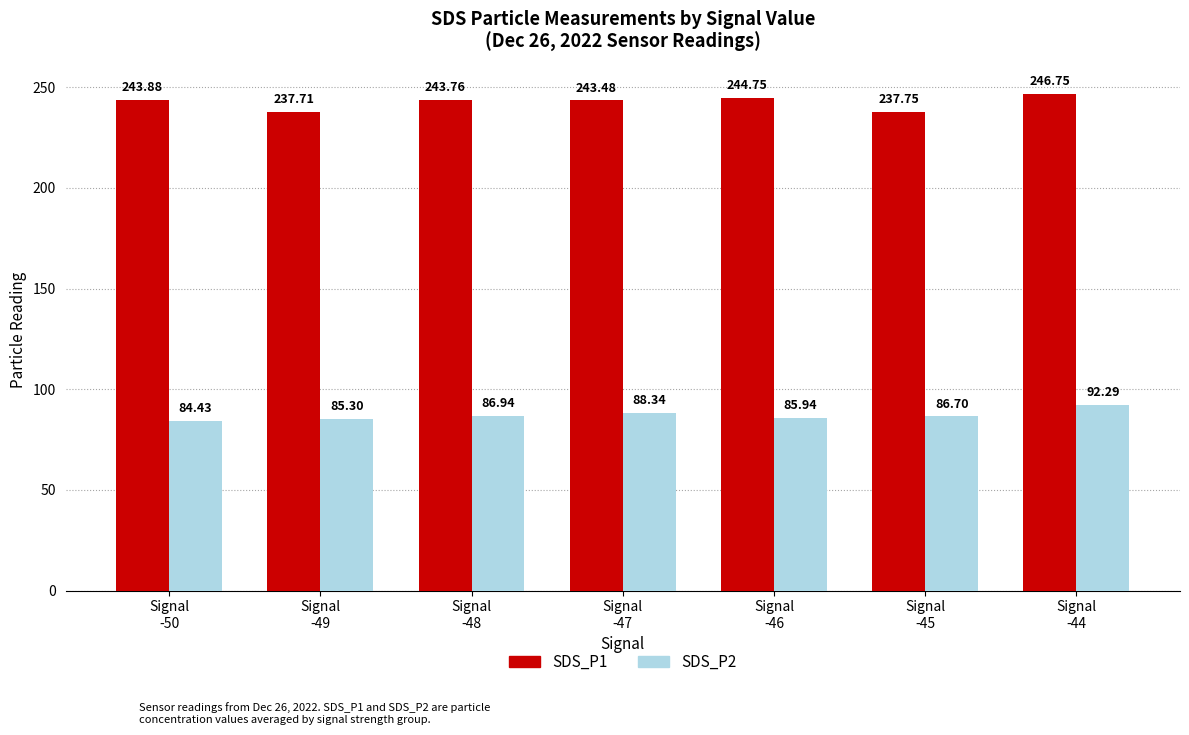

What is the difference between the second highest and second lowest values in the SDS_P2 series?

3.0